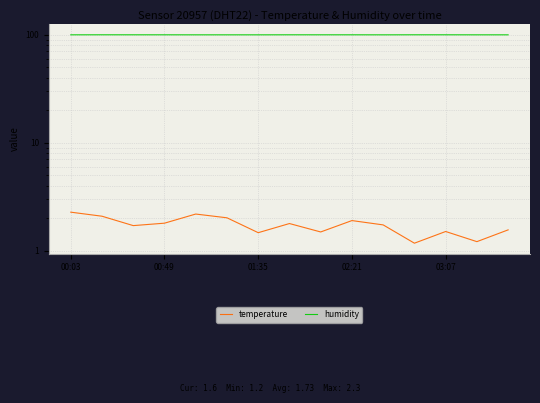

How many data points does each series have?

15